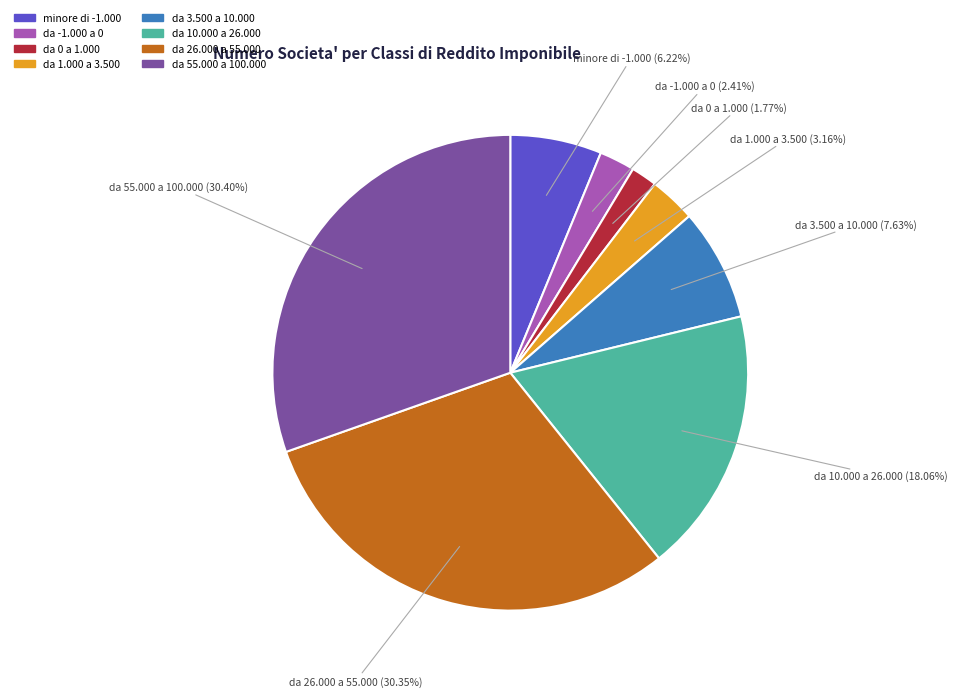

Does any single category account for the majority?

No